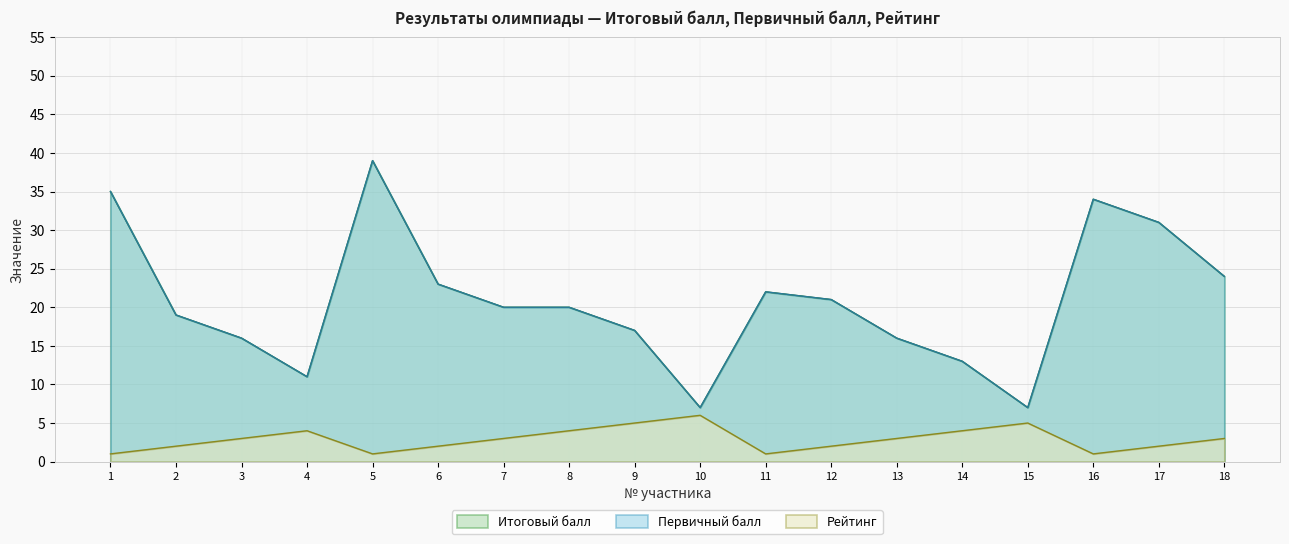

Reading left to right, extract all data points from this chart.

Итоговый балл: 35	19	16	11	39	23	20	20	17	7	22	21	16	13	7	34	31	24
Первичный балл: 35	19	16	11	39	23	20	20	17	7	22	21	16	13	7	34	31	24
Рейтинг: 1	2	3	4	1	2	3	4	5	6	1	2	3	4	5	1	2	3